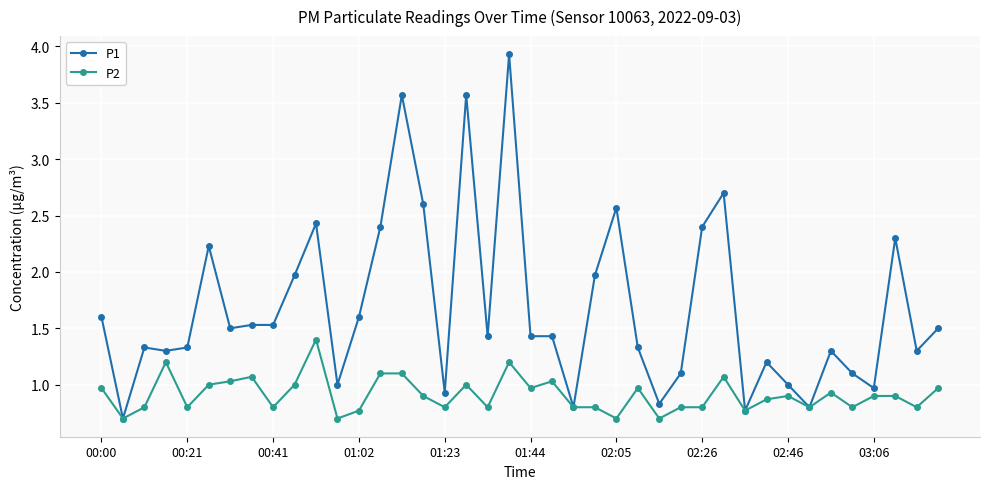

Which series has the largest total across all categories?

P1